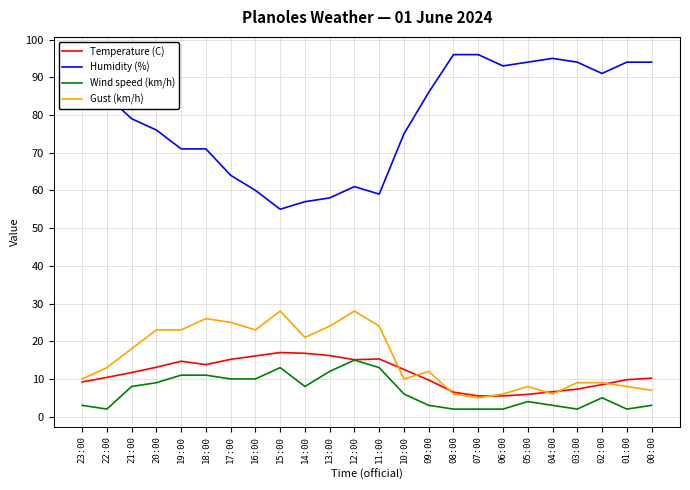

What is the lowest value of the Humidity (%) series?

55.0